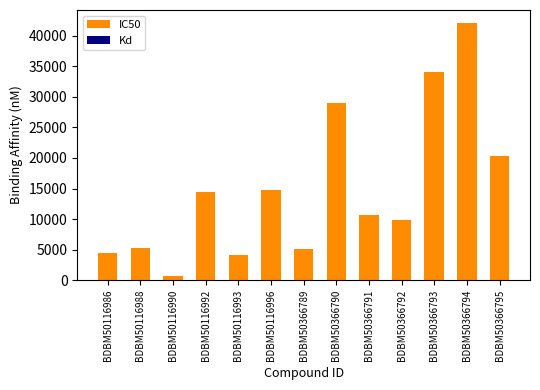

The value of IC50 at BDBM50116996 is 24876. True or false?

False